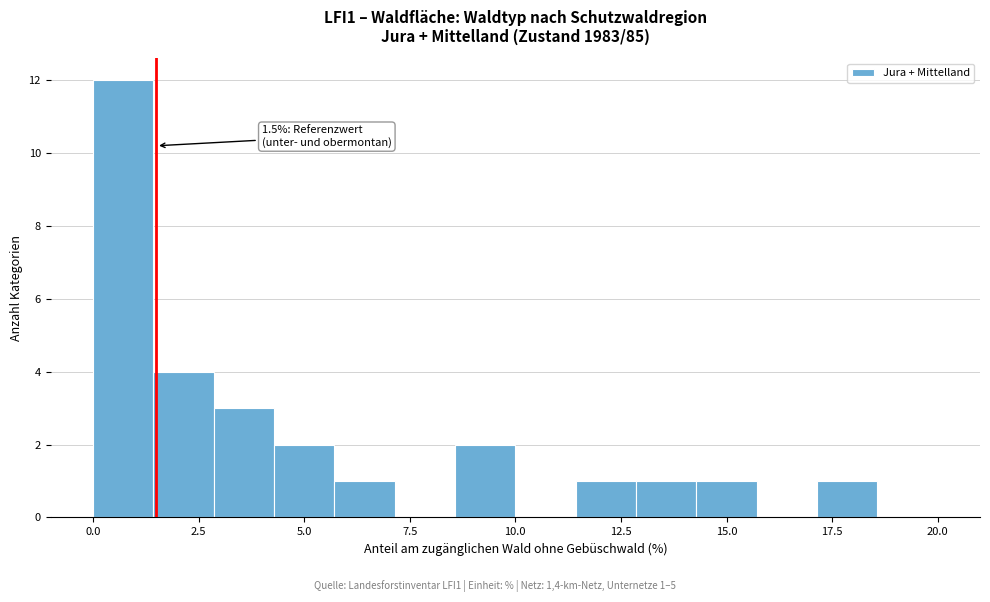

Around what value on the x-axis is the tallest bar? Give the approximate position of its centre, as read against the axis.

0.5